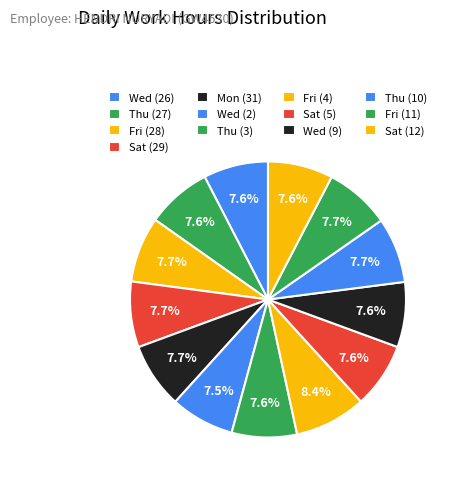

Which slice is the largest?

Fri (4)